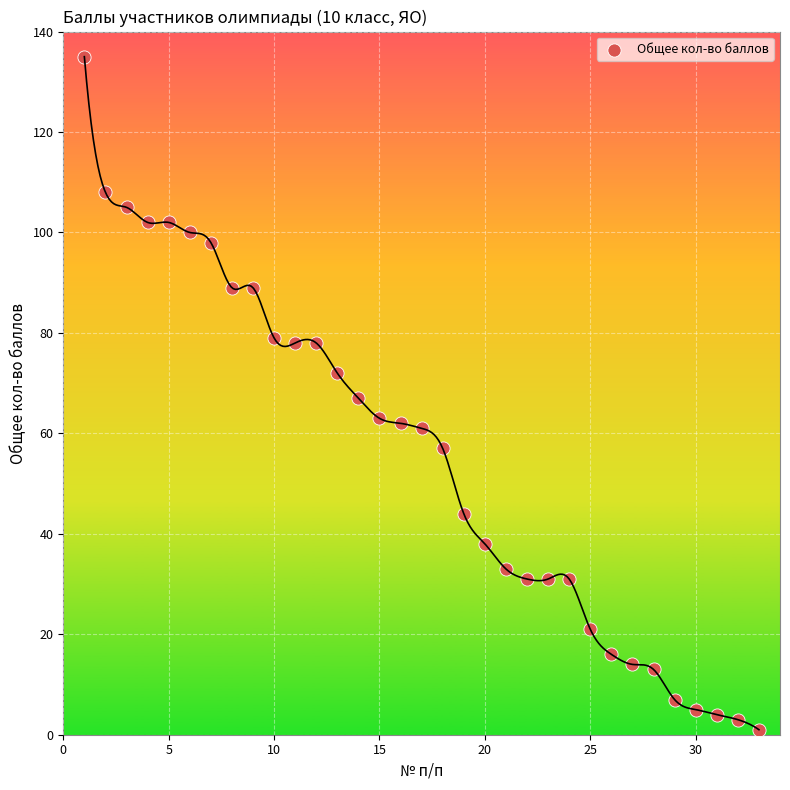

What is the range of Y values (max minus min)?

134